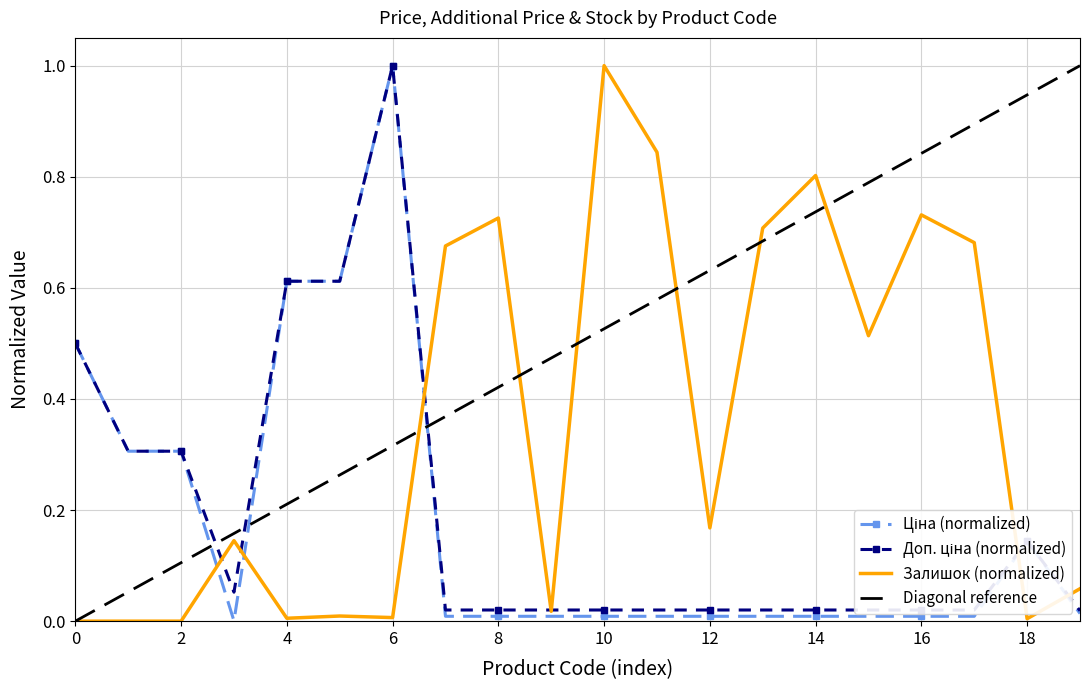

The value of Залишок at 284032204 is 0.4. True or false?

False